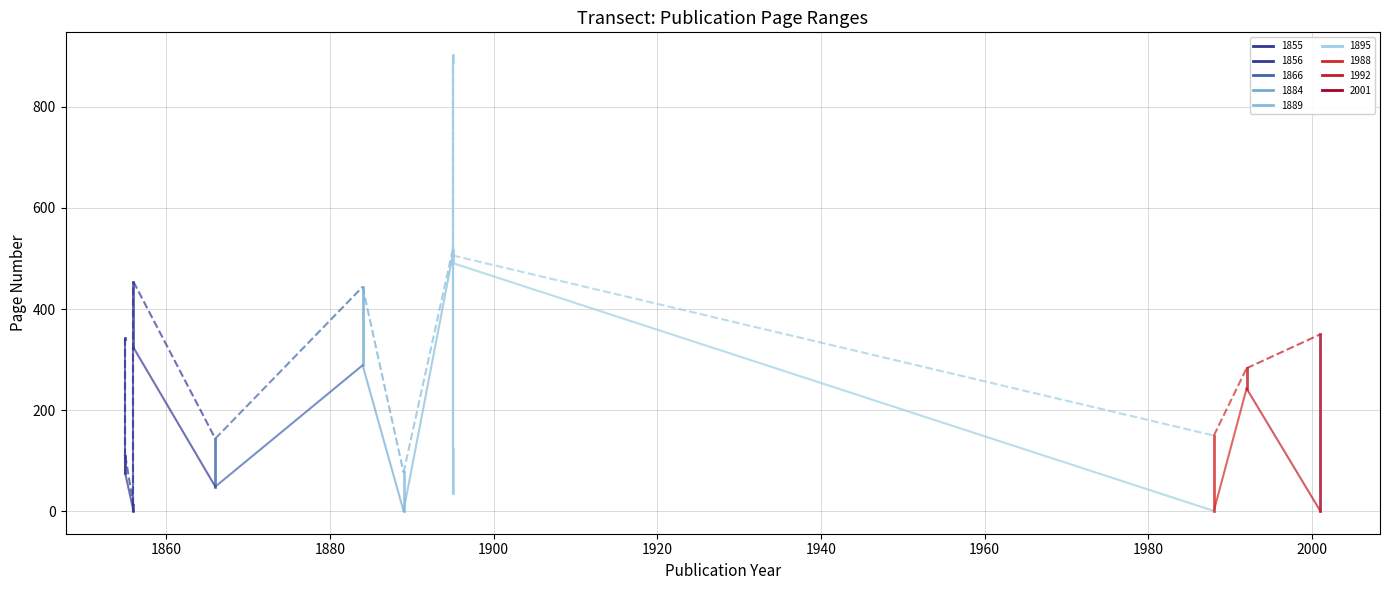

In Seite Von, how many points are lower than both neighbors (excluding endpoints)?

2